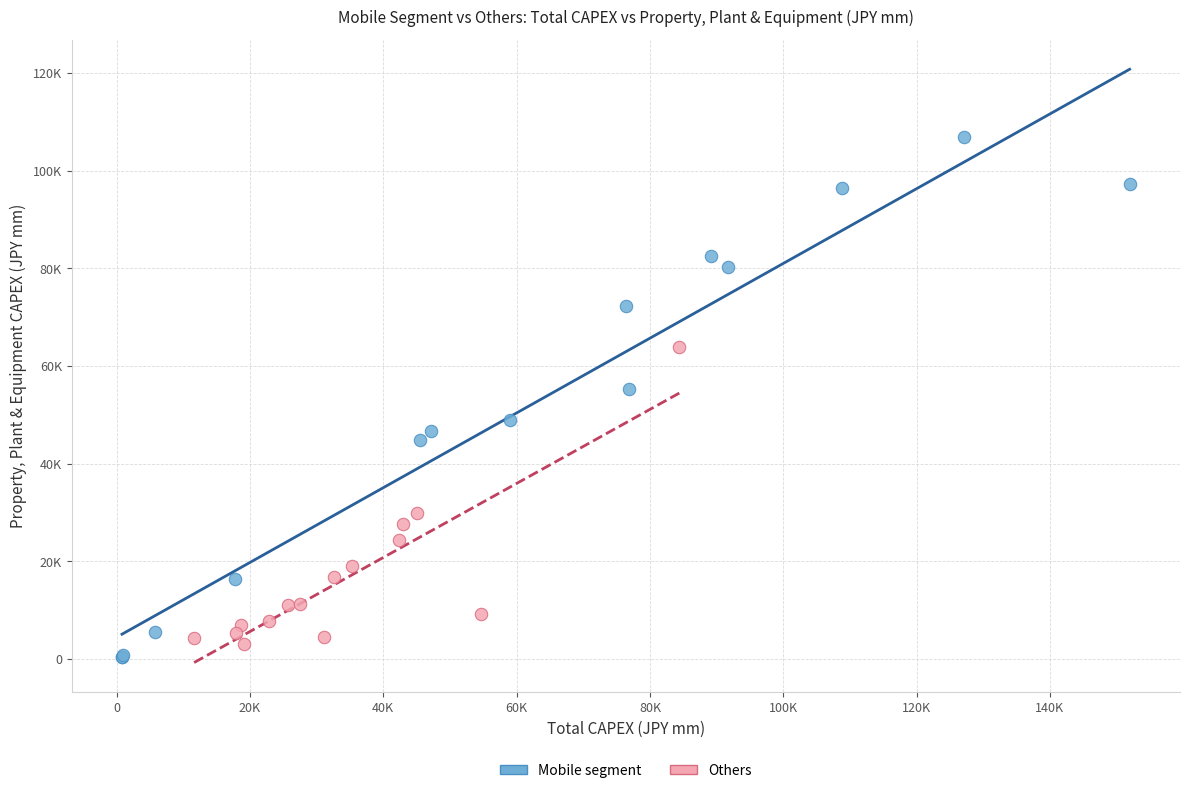

Which series contains the highest Y value?

Mobile segment